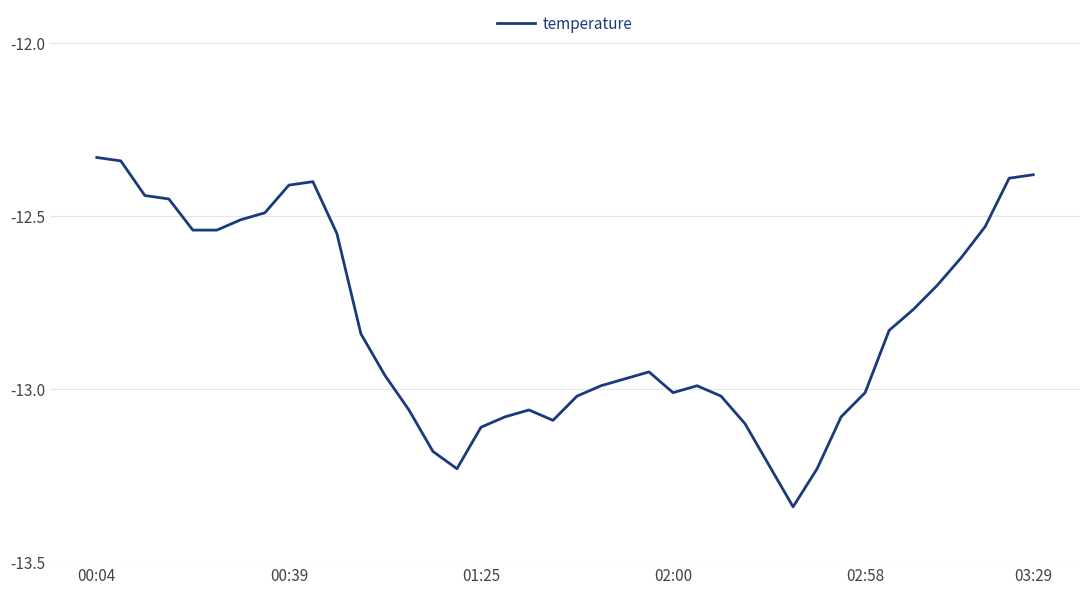

What is the difference between the maximum and minimum values?

1.0